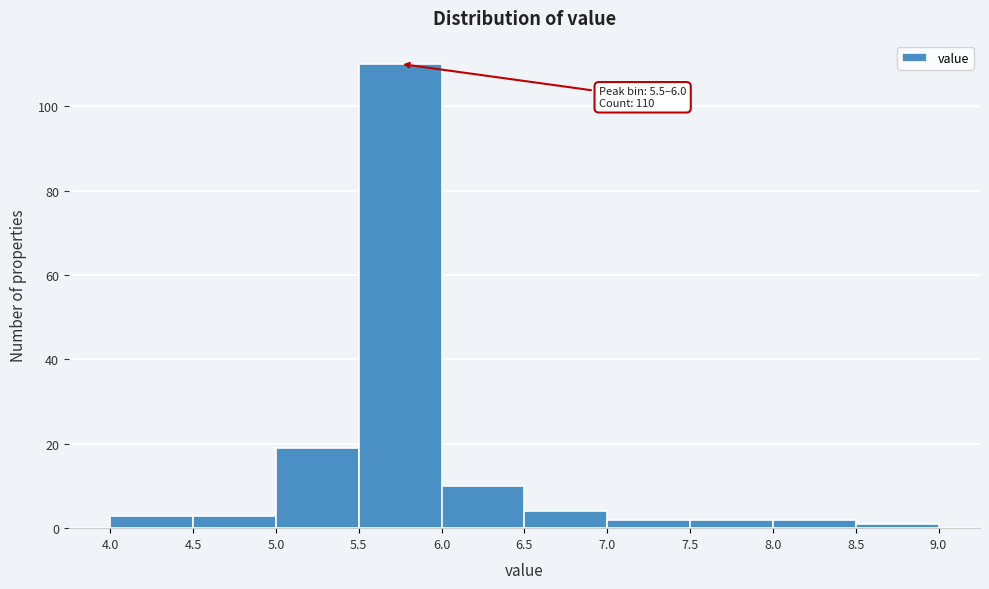

Over which range of the x-axis is the bar tallest?

5.5 to 6.0